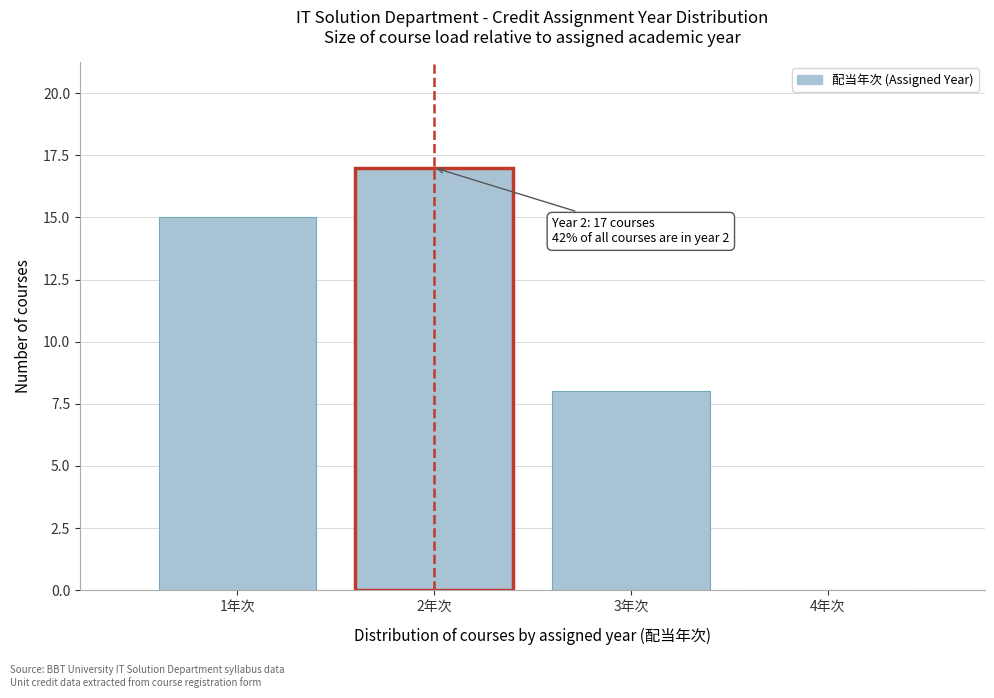

Over which range of the x-axis is the bar tallest?

1.5 to 2.5